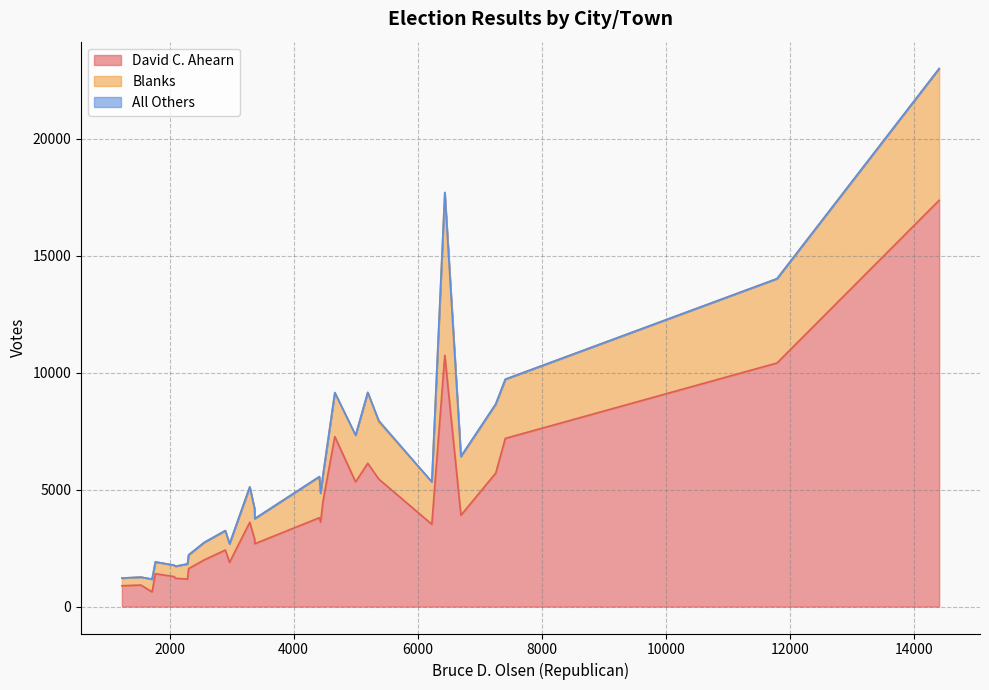

True or false: Blanks has more than 1 points higher than both neighbors.

True